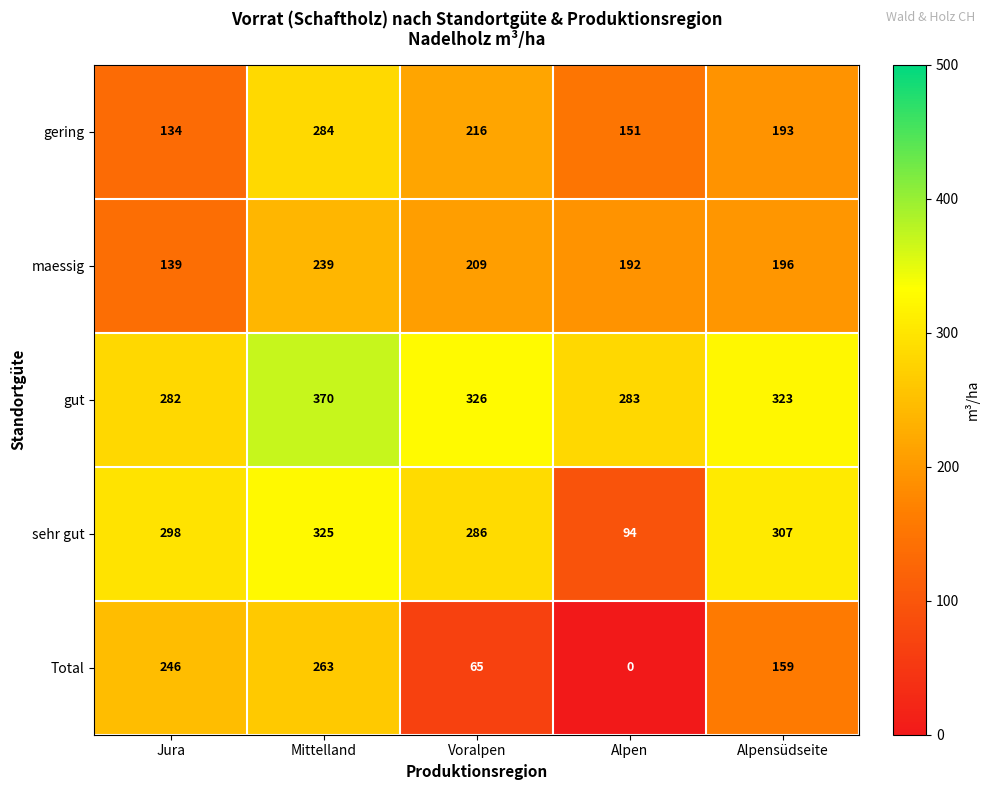

Reading right to left, list all the values displayed in this chart.

gering: 193	151	216	284	134
maessig: 196	192	209	239	139
gut: 323	283	326	370	282
sehr gut: 307	94	286	325	298
Total: 159	0	65	263	246